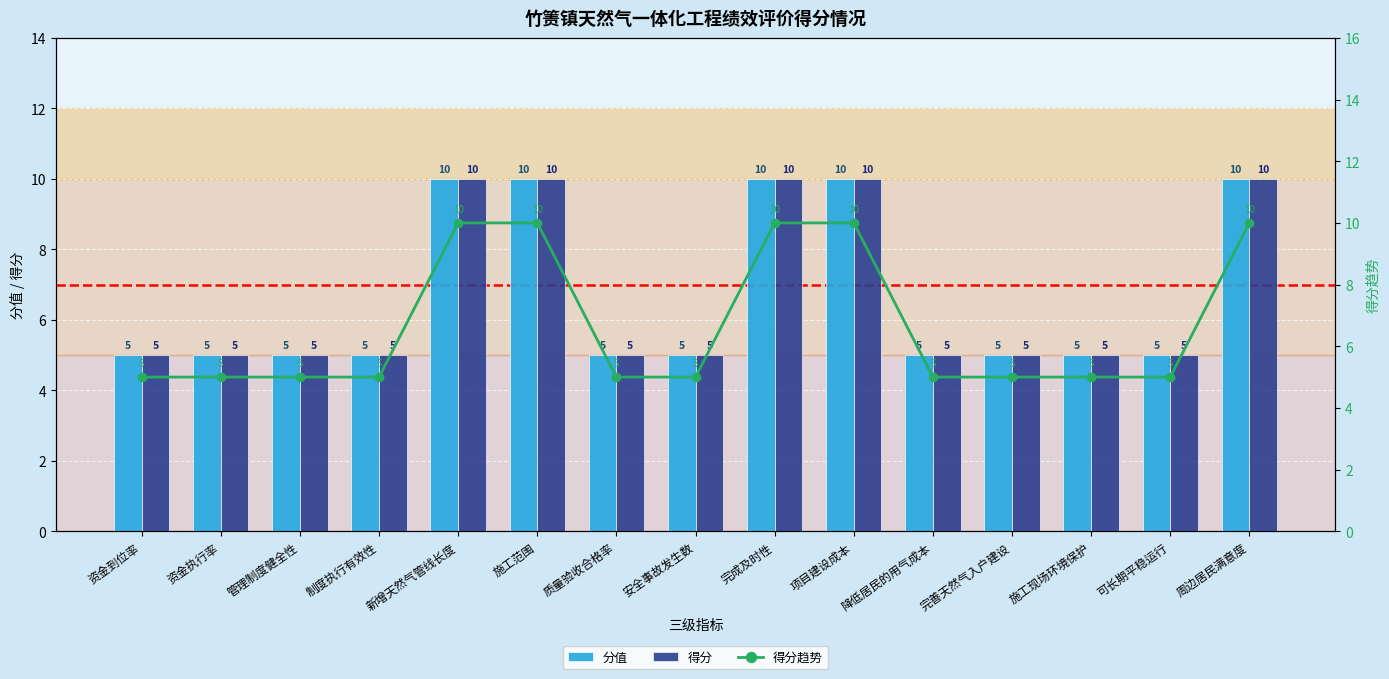

Which series changed the most between 新增天然气管线长度 and 施工范围?

分值